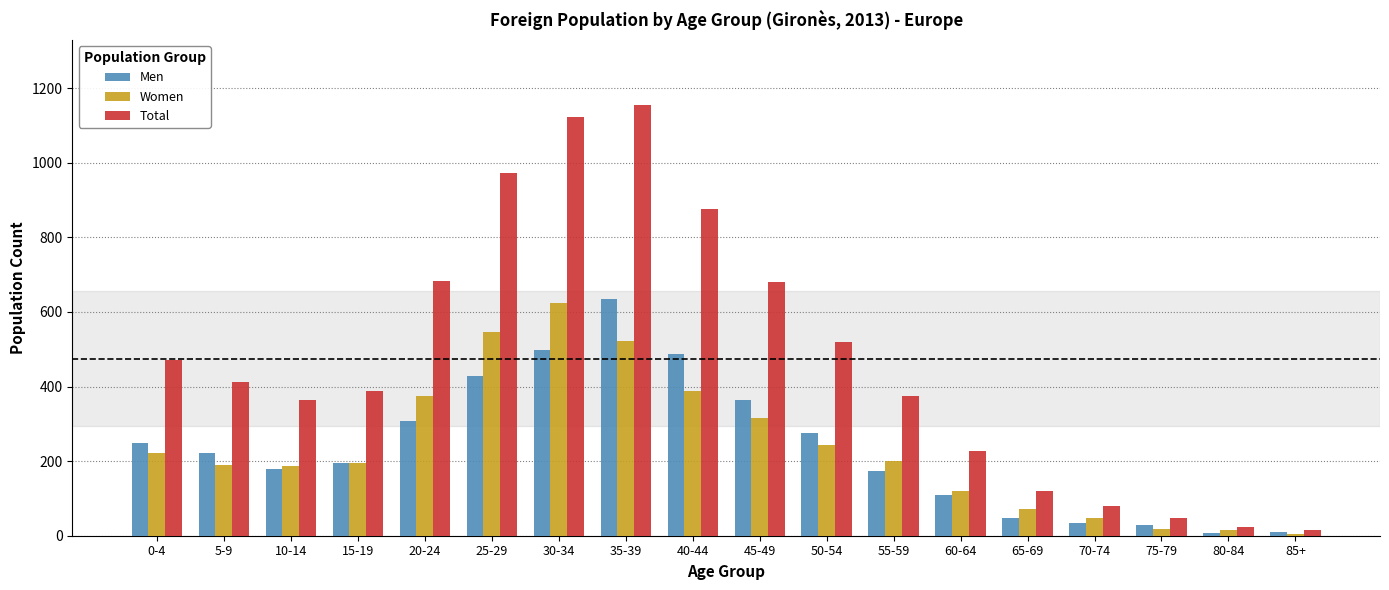

What is the maximum value for Women?

624